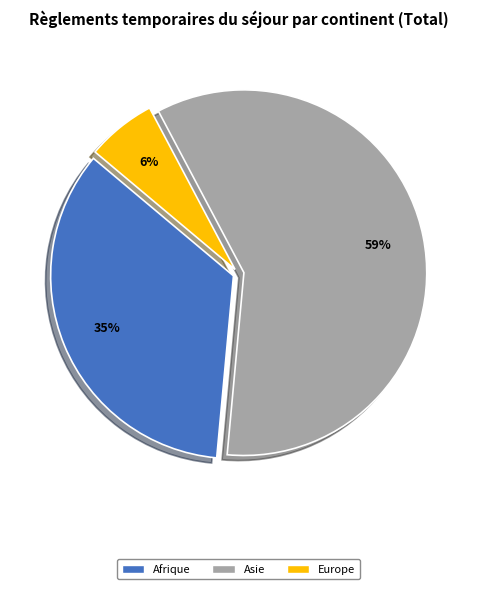

What percentage is the Asie slice, to the nearest percent?

59%